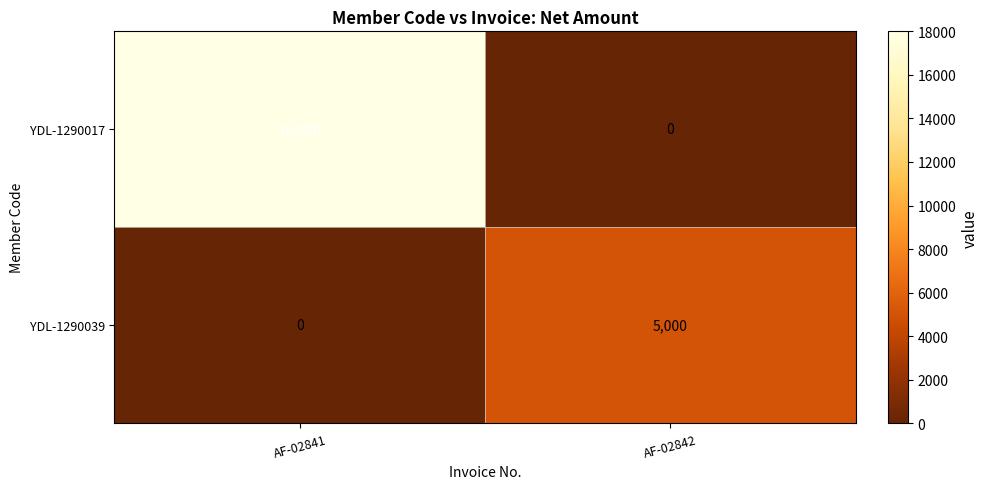

Which series changed the most between AF-02841 and AF-02842?

YDL-1290017